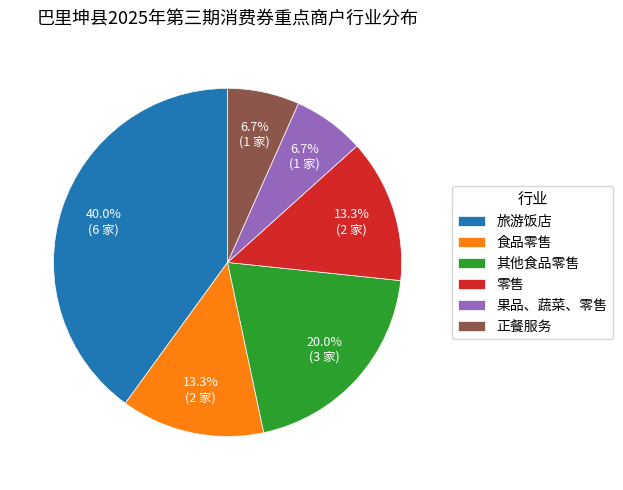

Does any single category account for the majority?

No